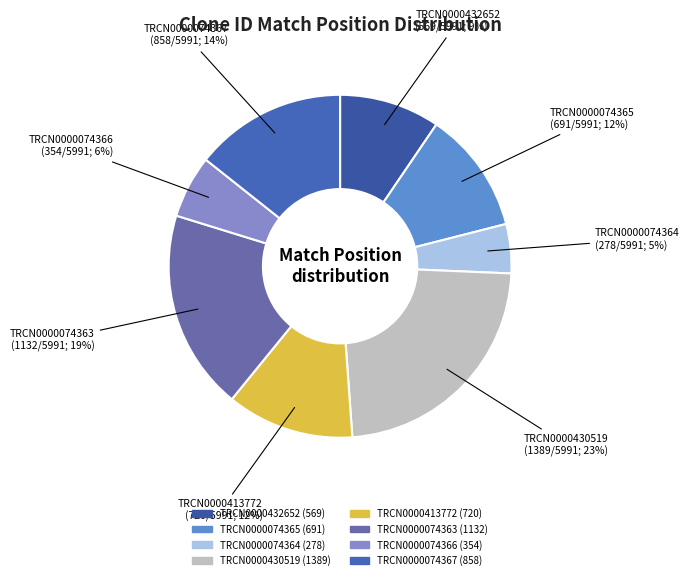

Which slice is the largest?

TRCN0000430519